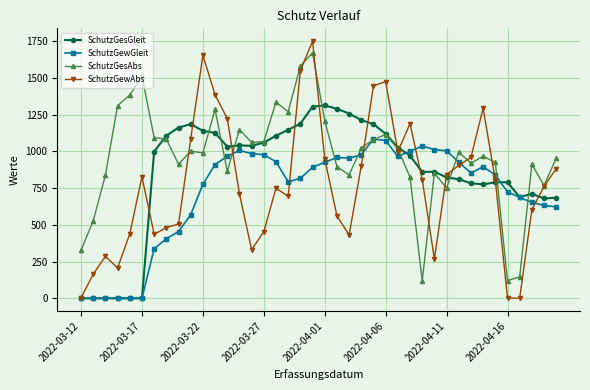

True or false: SchutzGewGleit has more than 2 points higher than both neighbors.

True